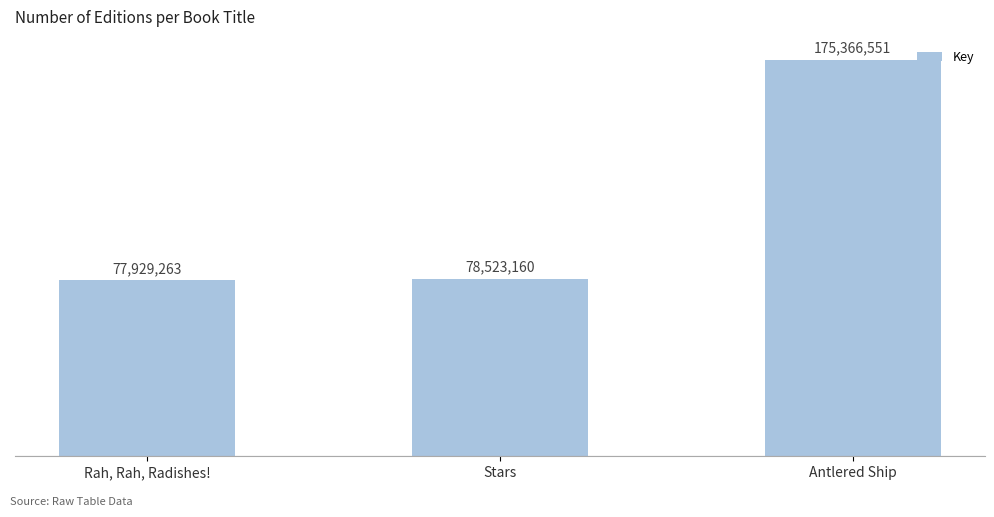

What is the label of the 2nd bar from the left?

Stars